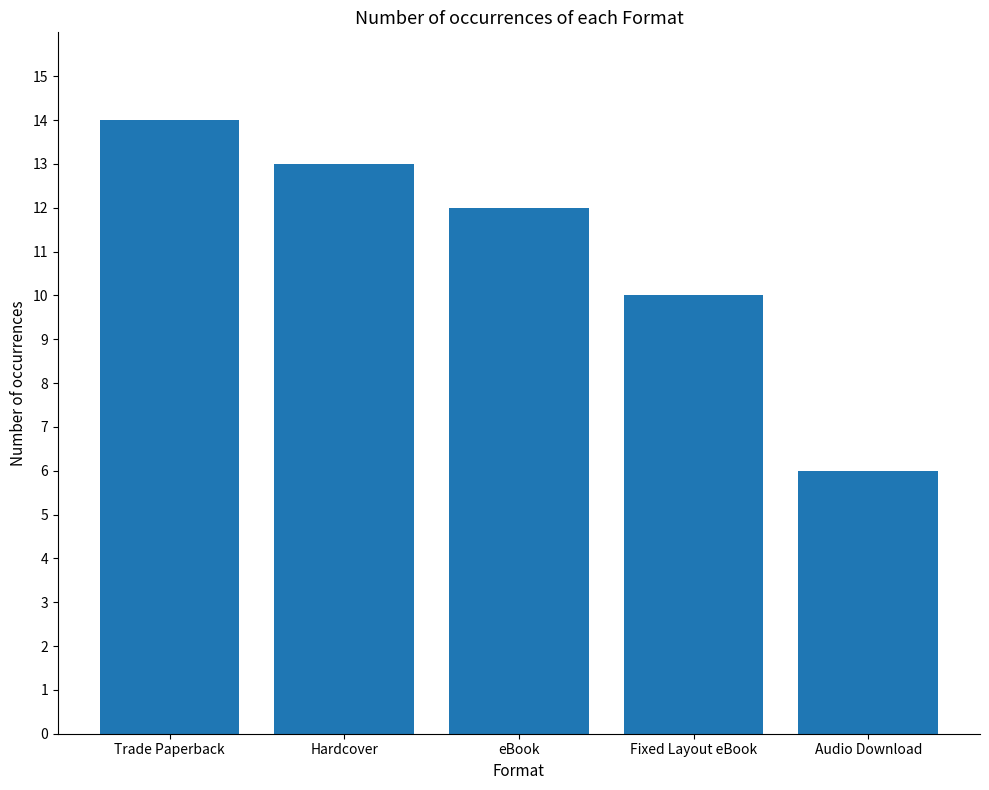

What is the greatest value displayed?

14